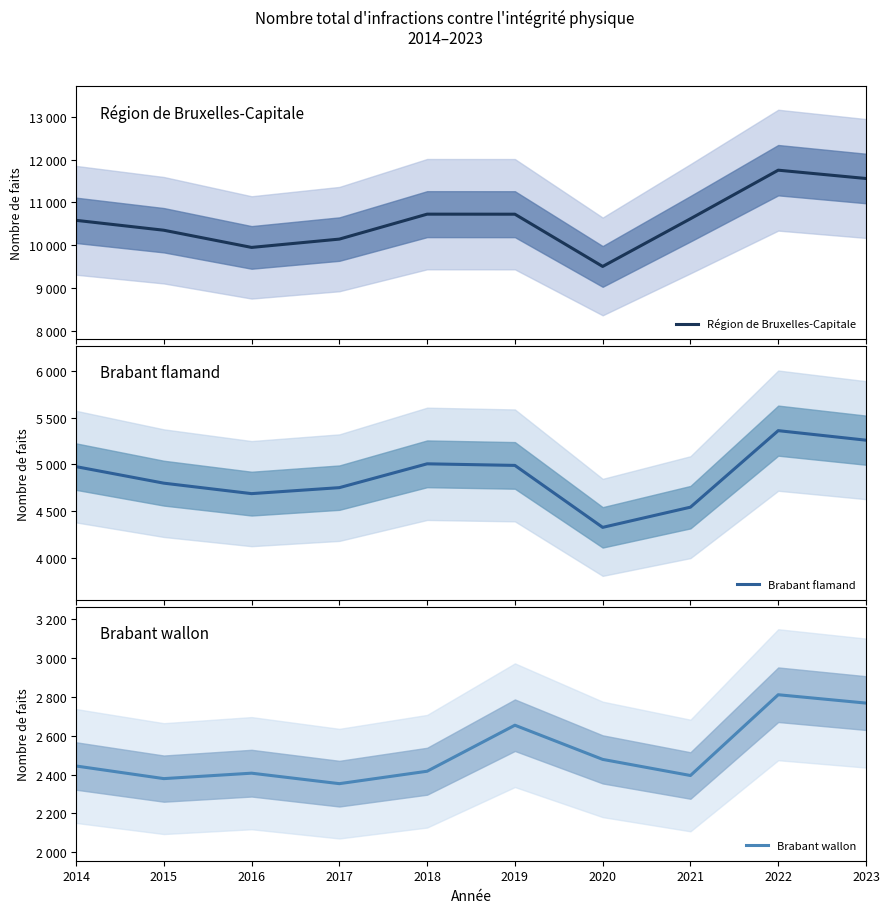

How many lines are shown in the chart?

3